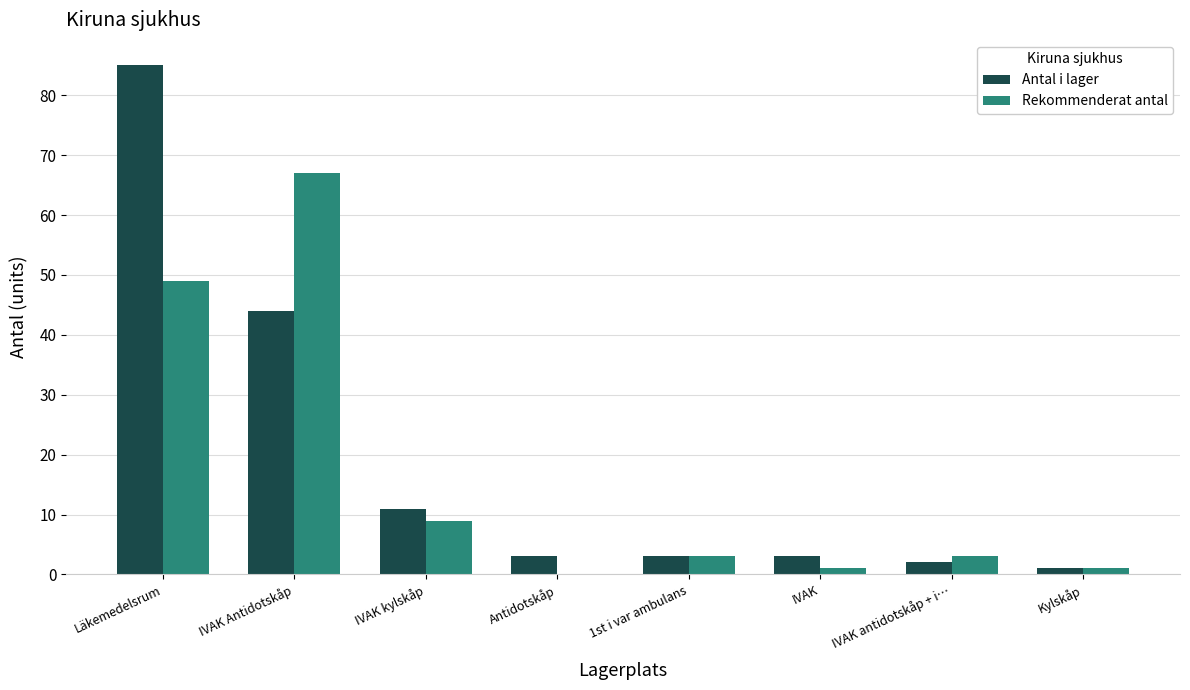

At which category does the chart reach its peak across all series?

Läkemedelsrum